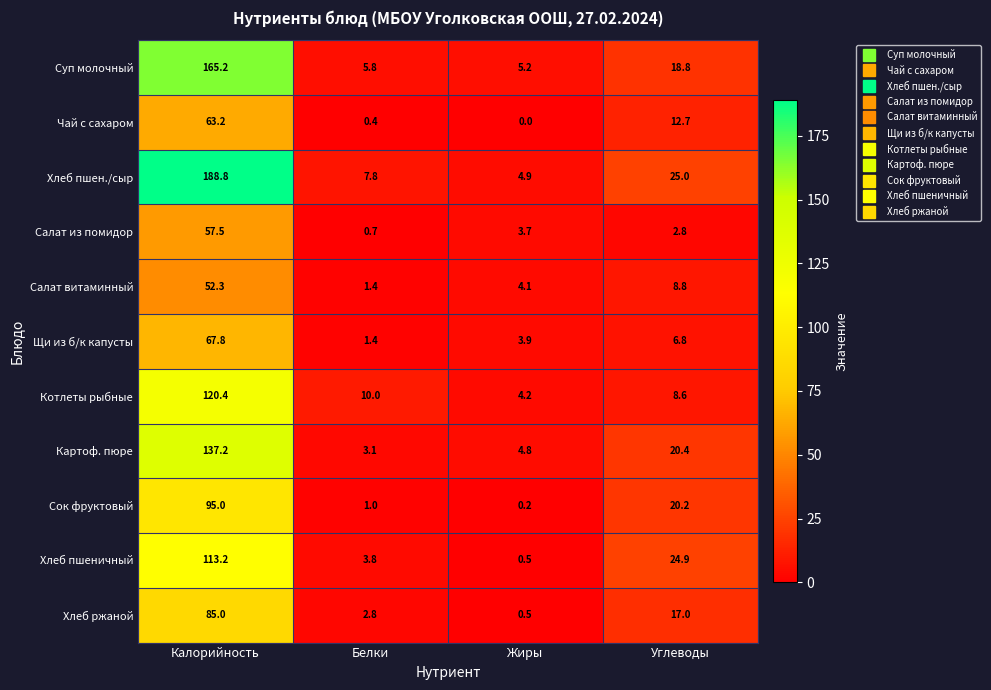

Which series has the largest range (max minus min)?

Хлеб пшен./сыр